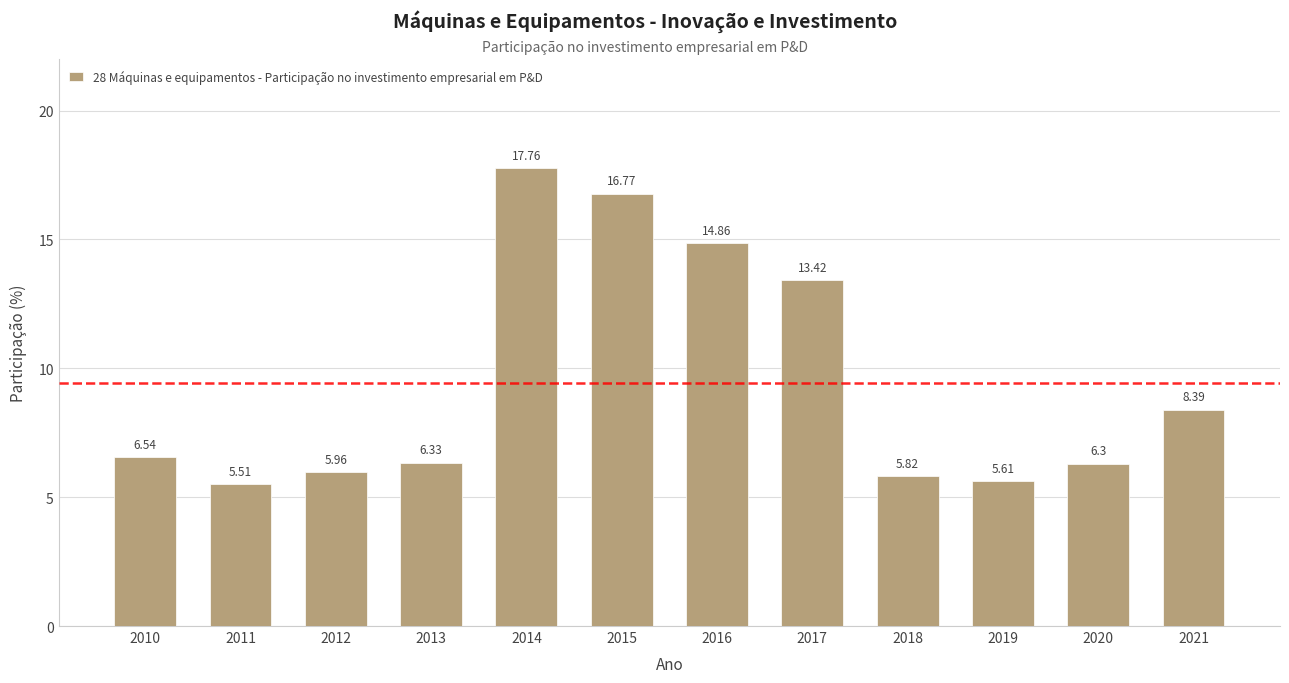

How many series are shown in this chart?

1